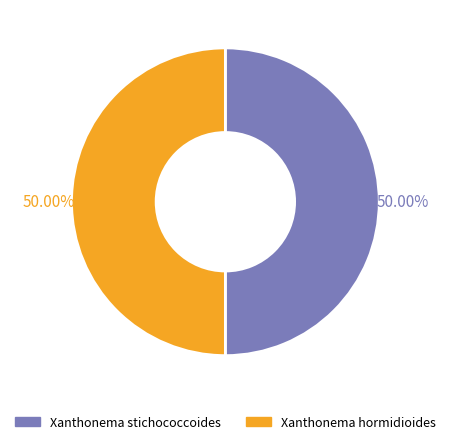

Approximately how many times larger is the value at Xanthonema stichococcoides compared to Xanthonema hormidioides?

1.0